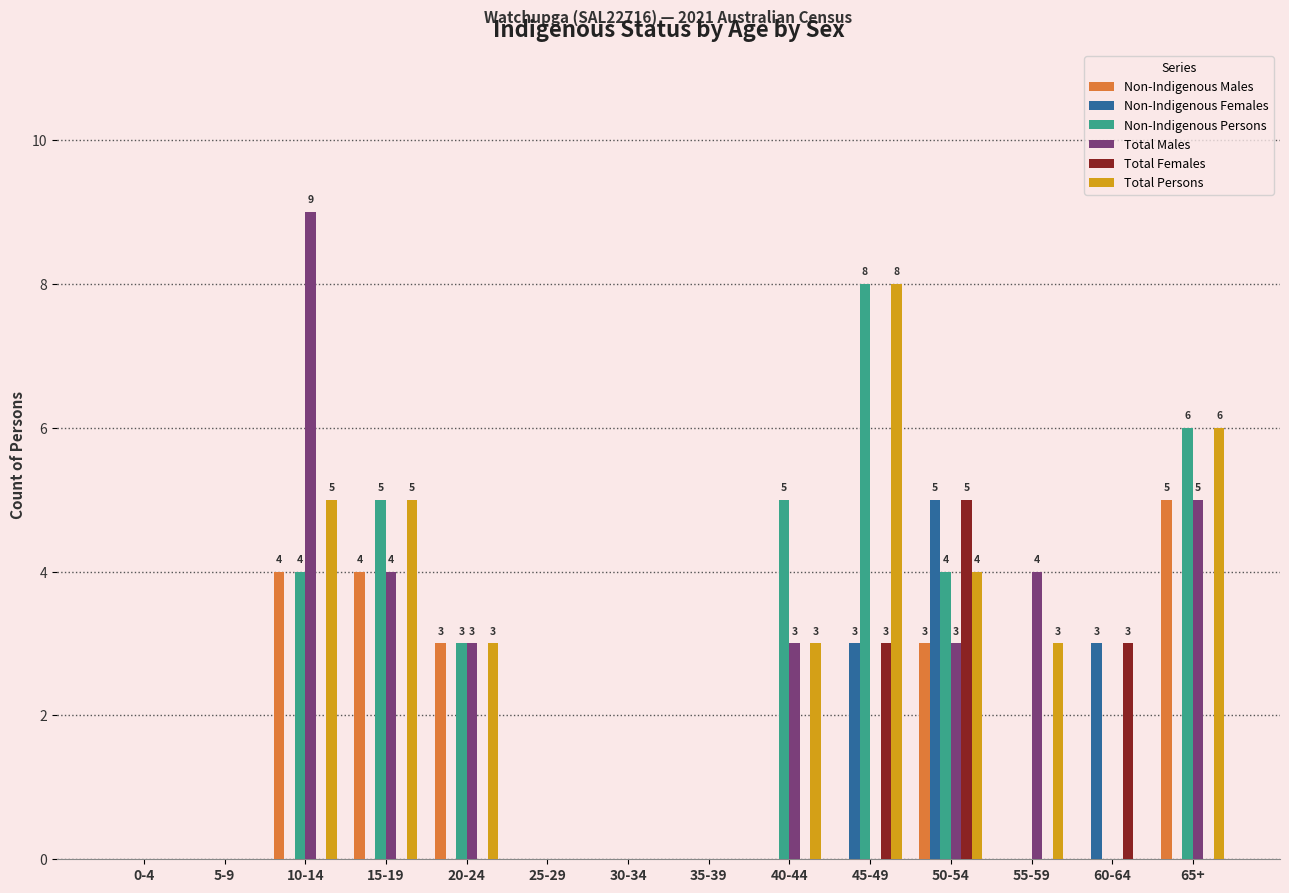

Reading left to right, extract all data points from this chart.

Non-Indigenous Males: 0	0	4	4	3	0	0	0	0	0	3	0	0	5
Non-Indigenous Females: 0	0	0	0	0	0	0	0	0	3	5	0	3	0
Non-Indigenous Persons: 0	0	4	5	3	0	0	0	5	8	4	0	0	6
Total Males: 0	0	9	4	3	0	0	0	3	0	3	4	0	5
Total Females: 0	0	0	0	0	0	0	0	0	3	5	0	3	0
Total Persons: 0	0	5	5	3	0	0	0	3	8	4	3	0	6